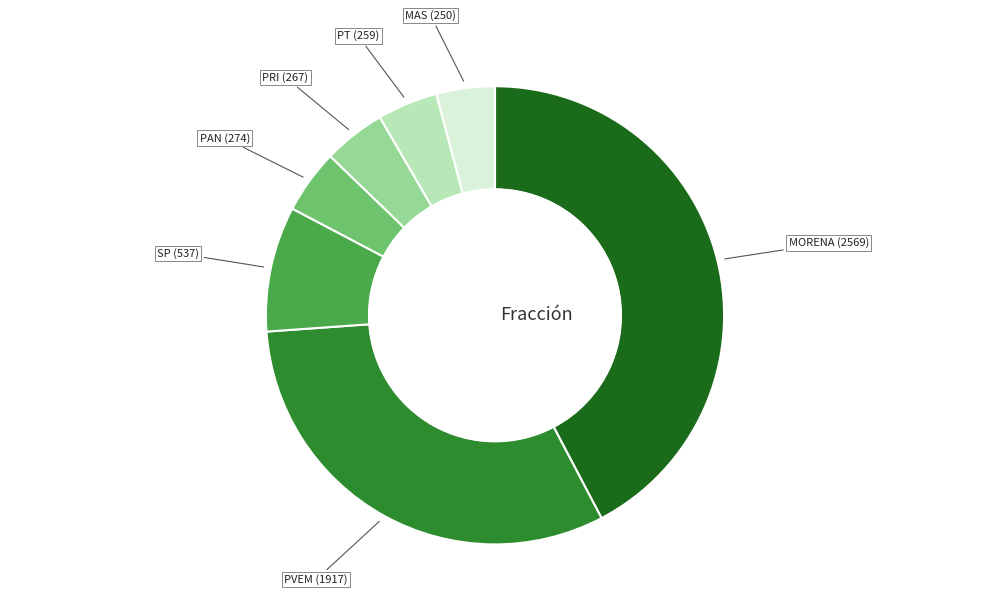

Does any single category account for the majority?

No